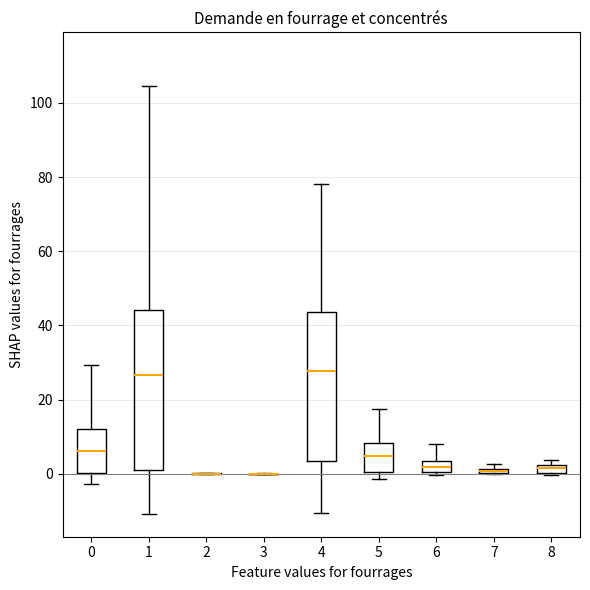

Comparing the boxes themselves (not the whiskers), which one is the tallest?

1